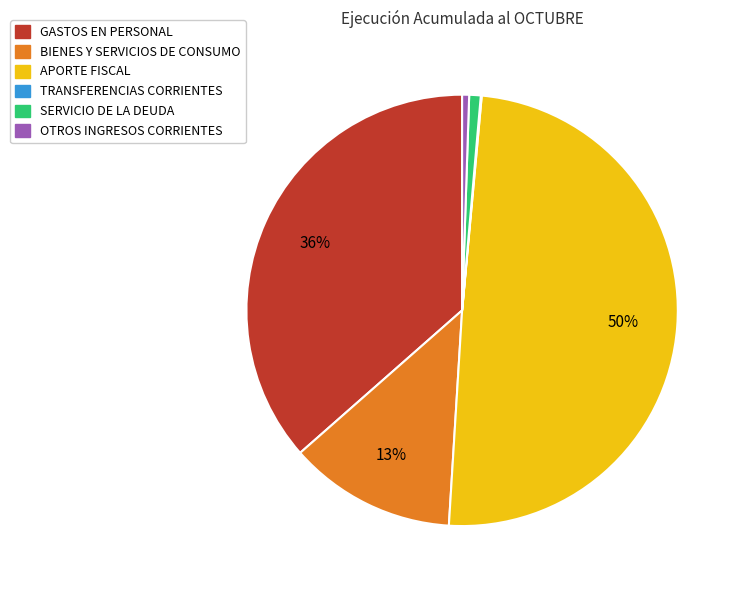

To the nearest percent, what percentage of the pie is OTROS INGRESOS CORRIENTES?

1%